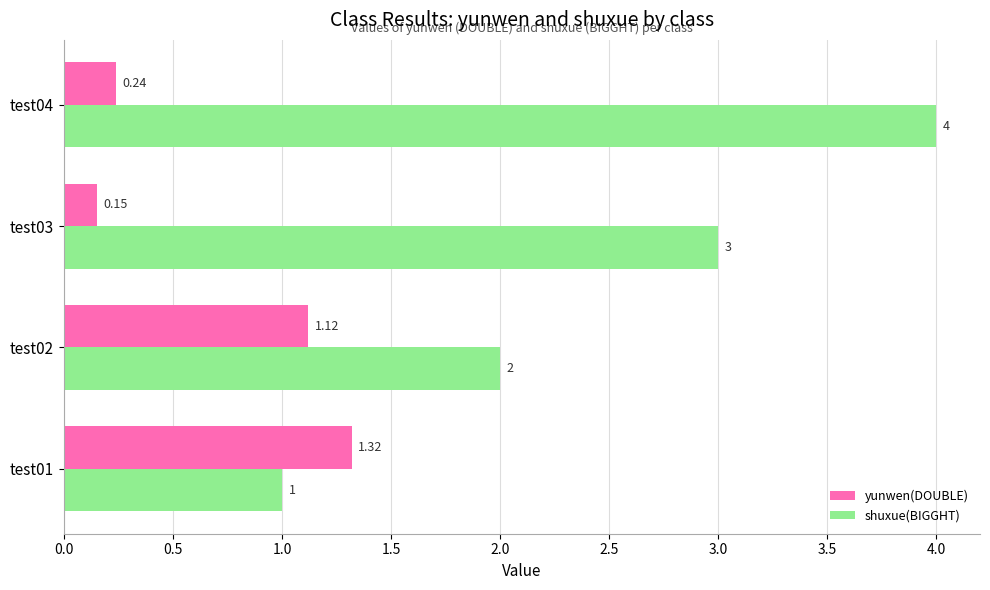

At which category is the sum across all series the highest?

test04